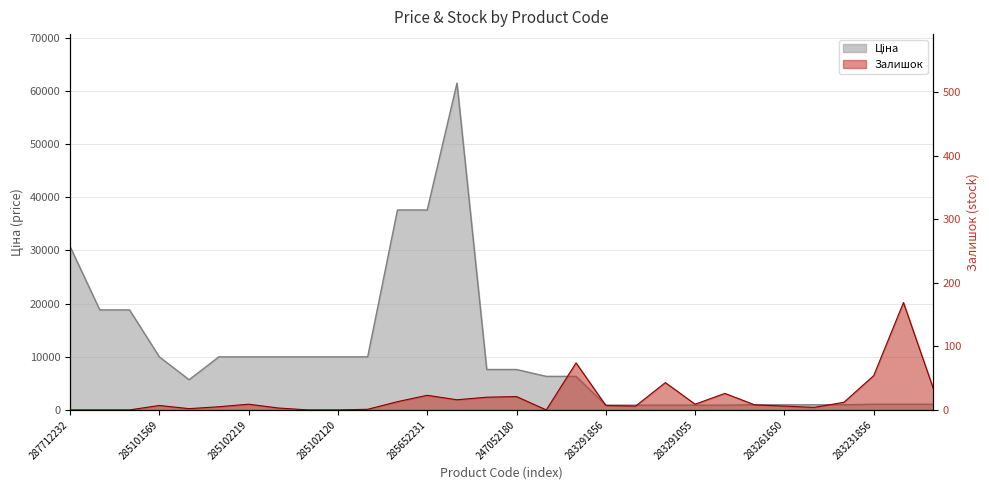

At which label is Залишок closest to 84?

11352182